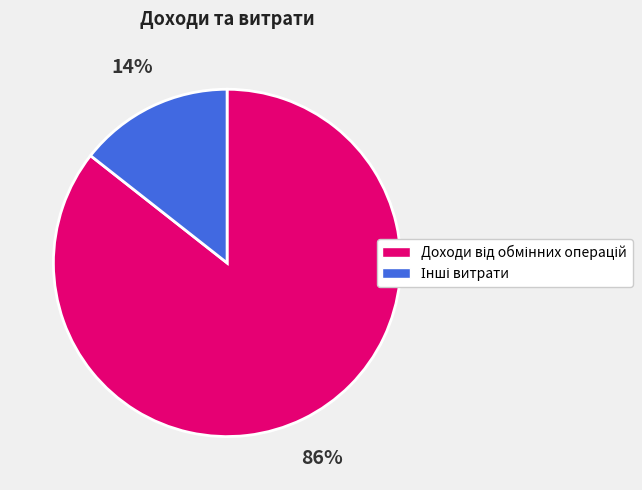

To the nearest percent, what is the average slice percentage?

50%